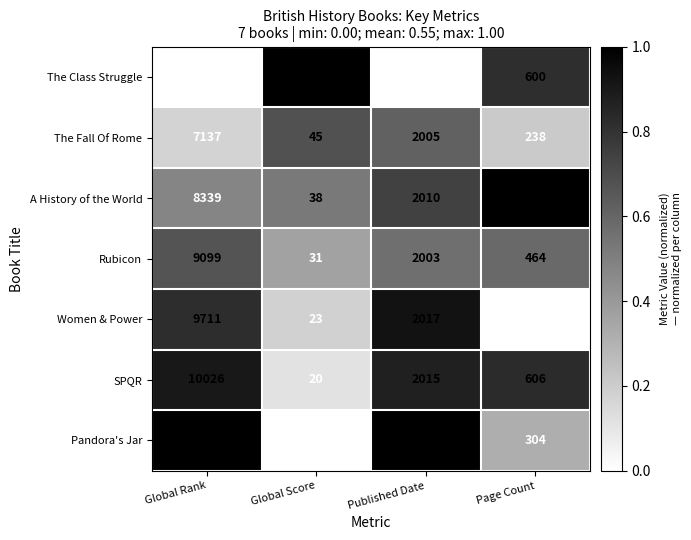

Reading left to right, extract all data points from this chart.

The Class Struggle: 6445	59	1981	600
The Fall Of Rome: 7137	45	2005	238
A History of the World: 8339	38	2010	707
Rubicon: 9099	31	2003	464
Women & Power: 9711	23	2017	115
SPQR: 10026	20	2015	606
Pandora's Jar: 10414	15	2020	304